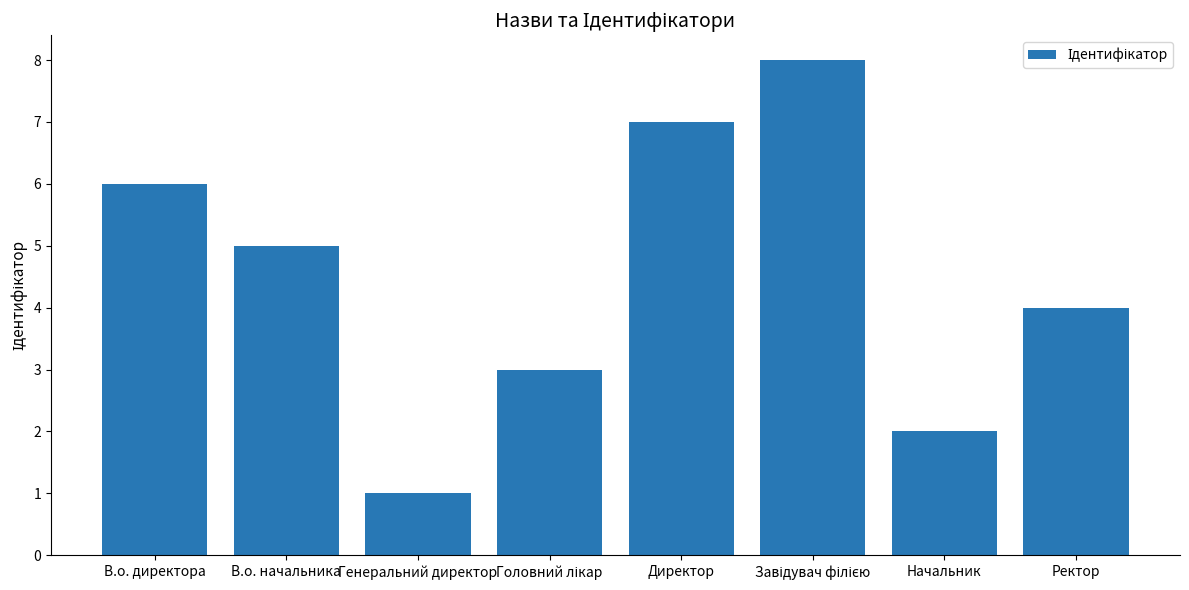

Reading right to left, what are all the values shown in this chart?

4	2	8	7	3	1	5	6